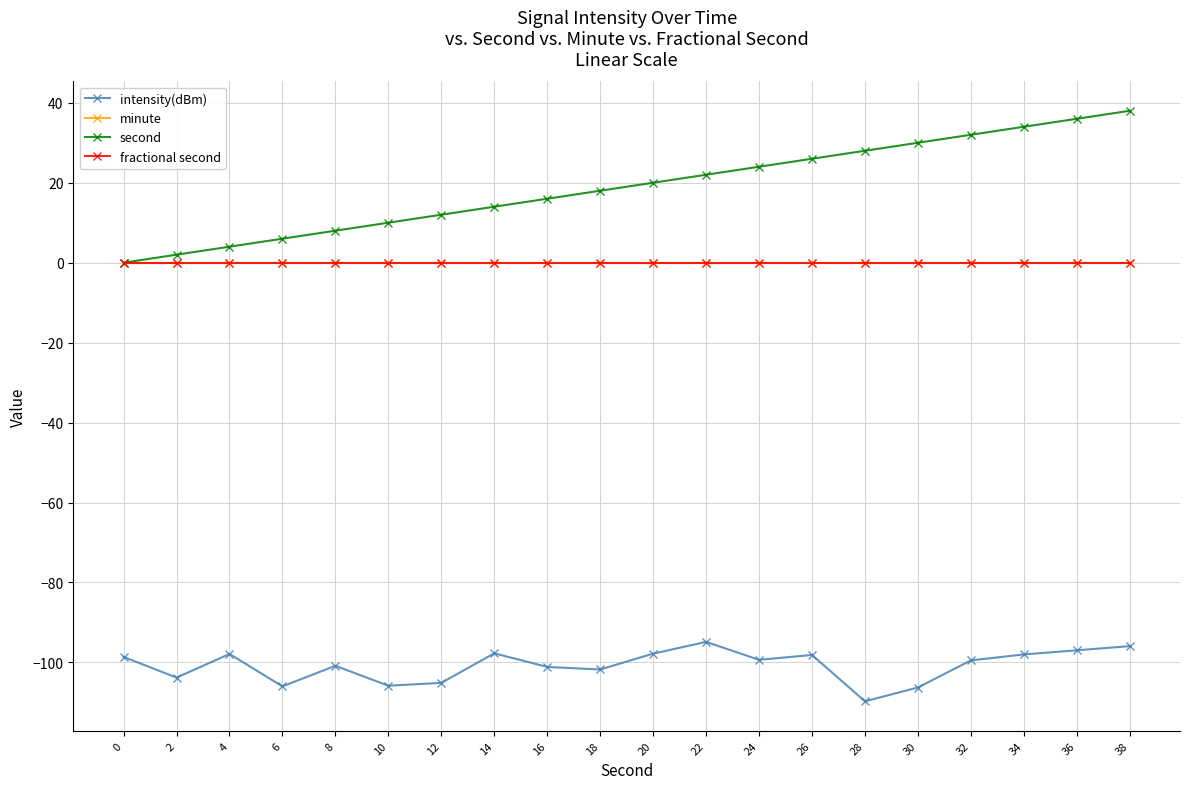

True or false: fractional second and second cross at least once.

False